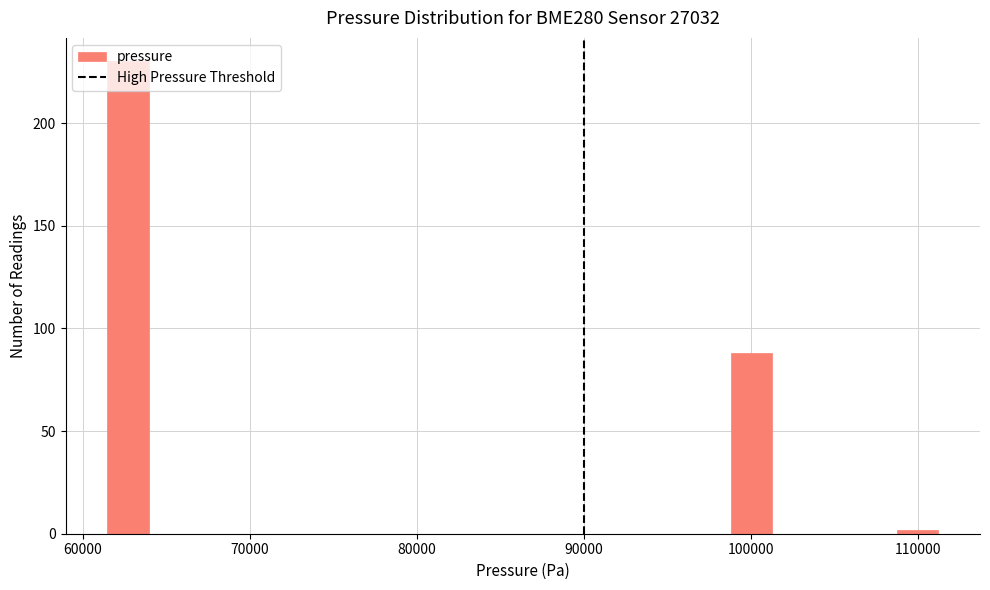

Around what value on the x-axis is the tallest bar? Give the approximate position of its centre, as read against the axis.

63000